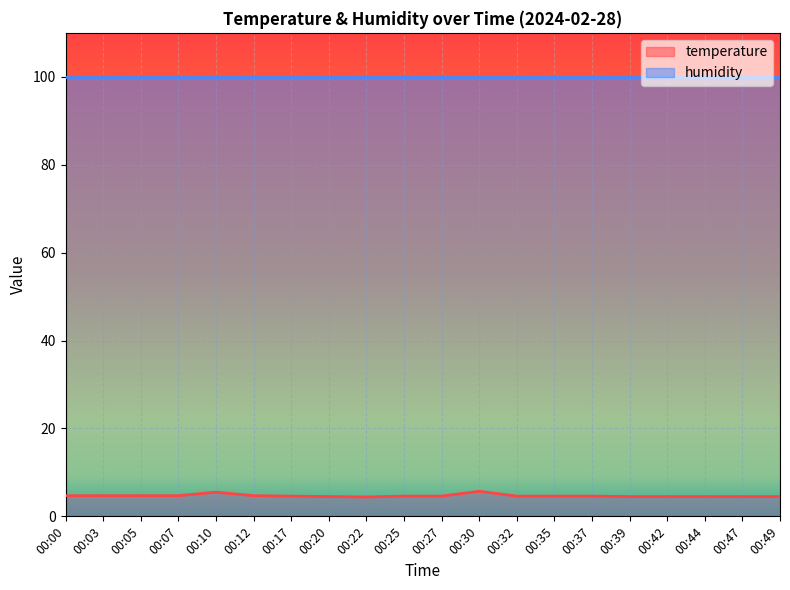

What is the sum of the values at 00:49 and 00:44?

9.0